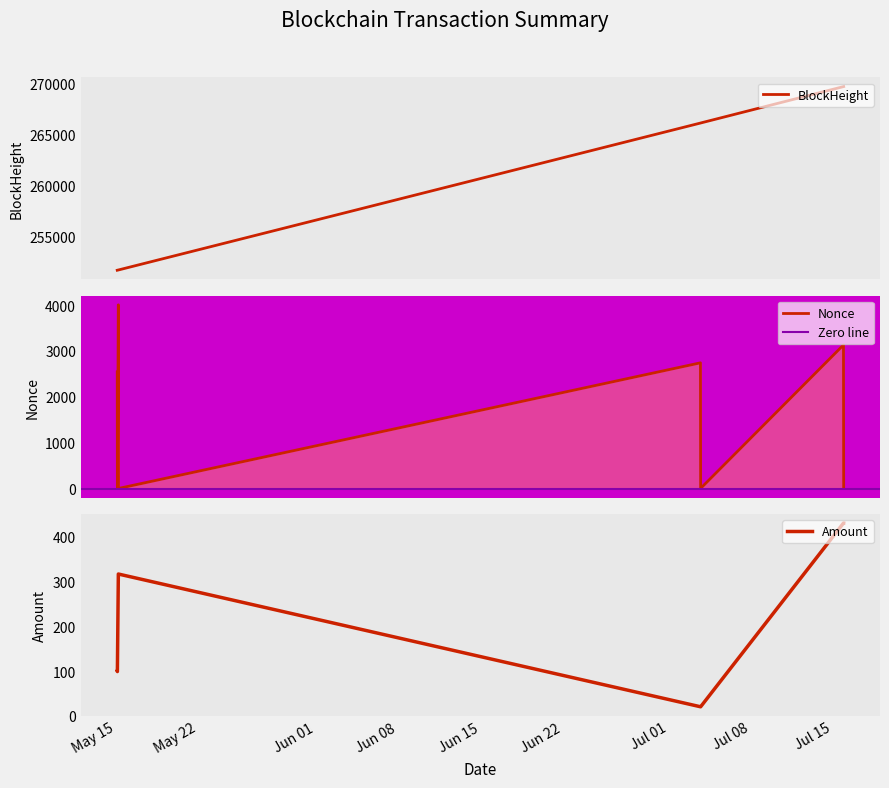

Is the value of BlockHeight at 2023-07-03 17:27 greater than the value of Nonce at 2023-05-15 02:42?

Yes